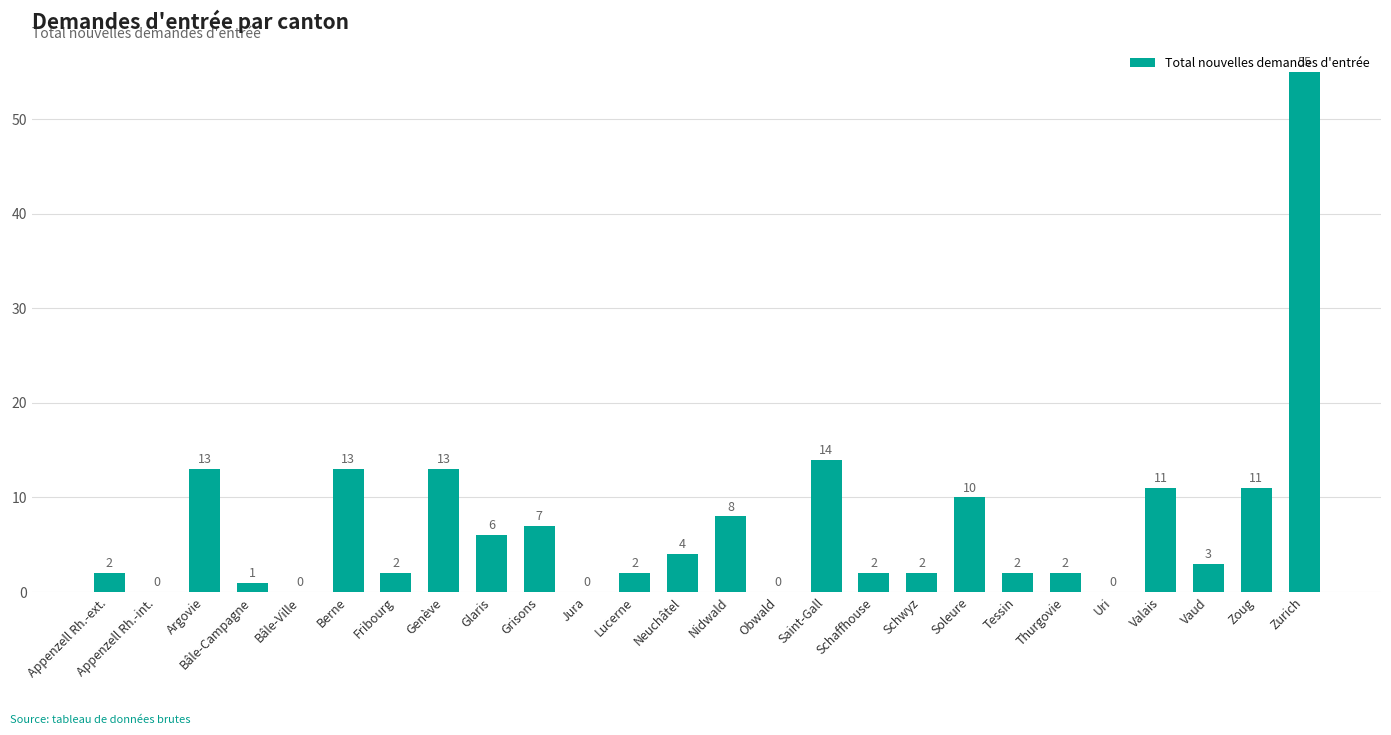

Reading left to right, list all the values displayed in this chart.

2	0	13	1	0	13	2	13	6	7	0	2	4	8	0	14	2	2	10	2	2	0	11	3	11	55